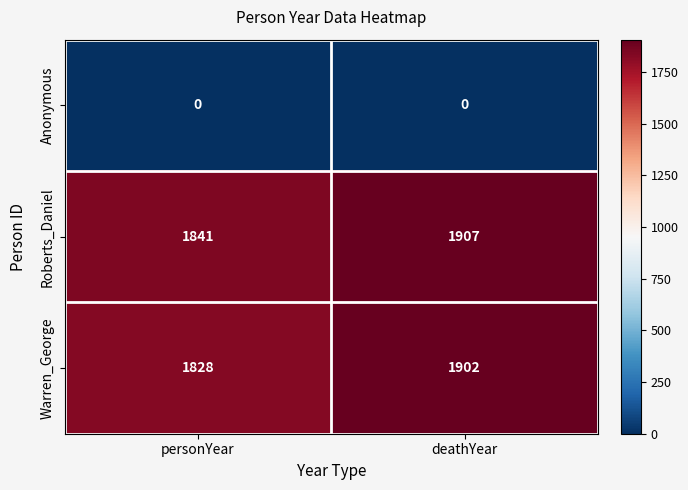

Rank the series by their maximum value, from lowest to highest.

Anonymous, Warren_George, Roberts_Daniel